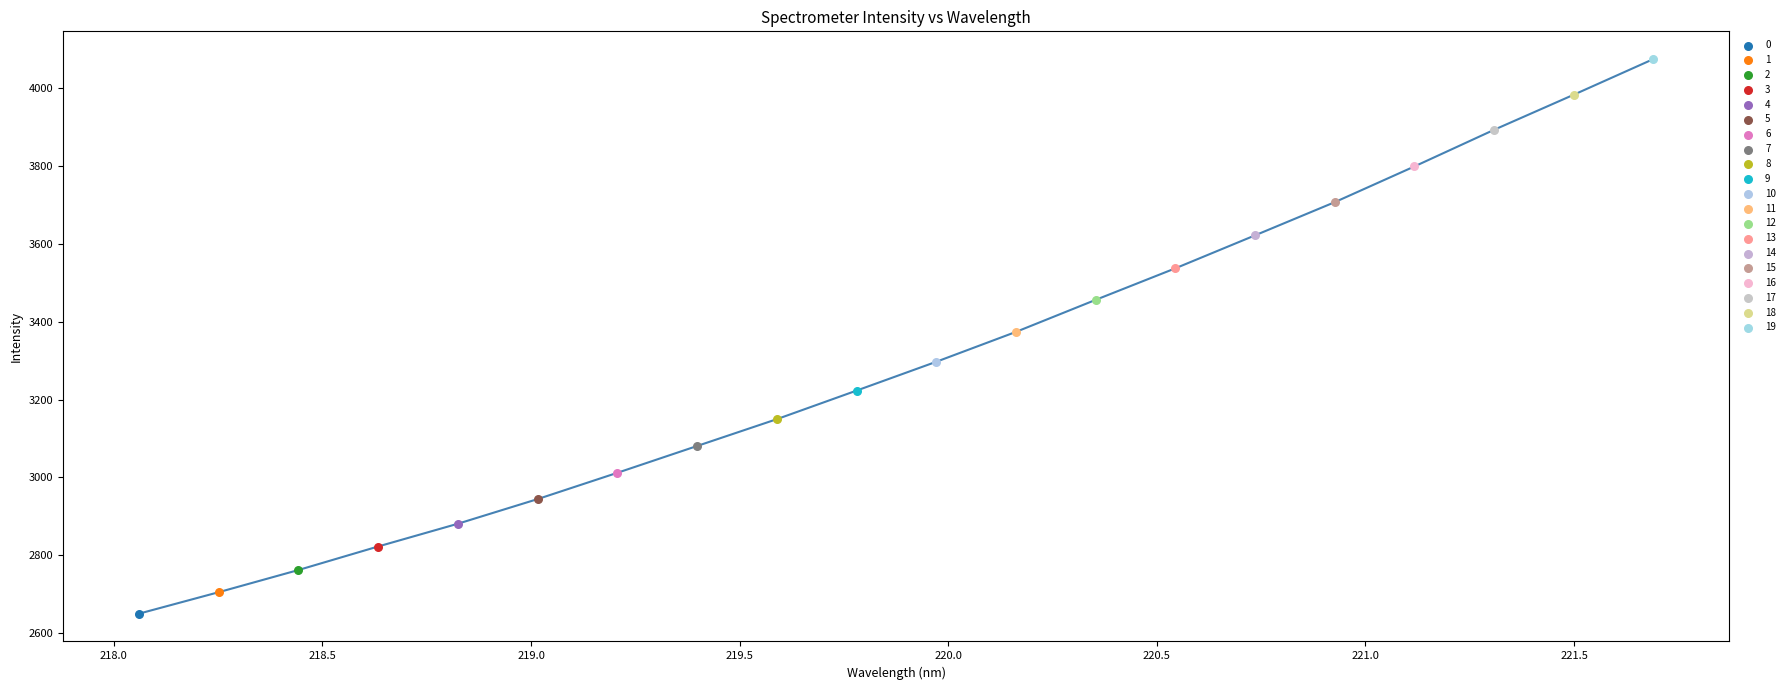

What is the difference between the maximum and minimum values?

1426.6